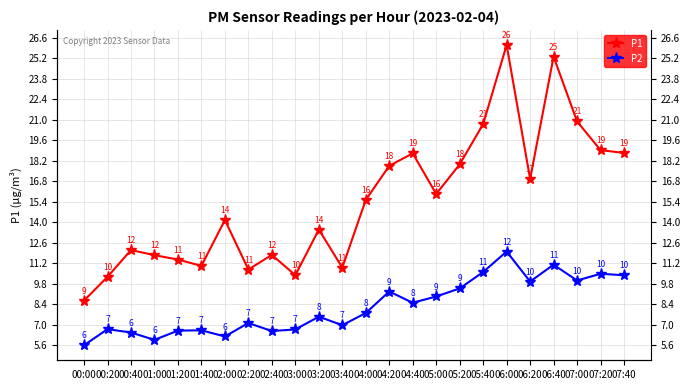

What is the greatest value displayed?

26.1